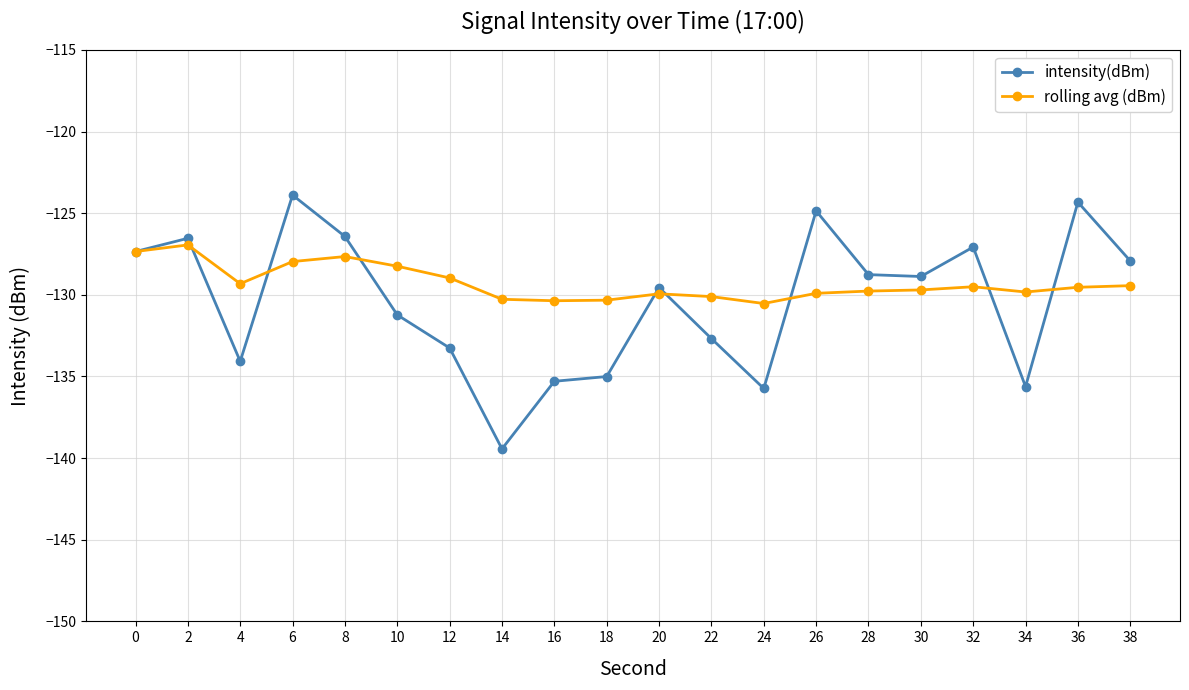

What is the value of the intensity(dBm) point at the 7th from the left?

-133.3